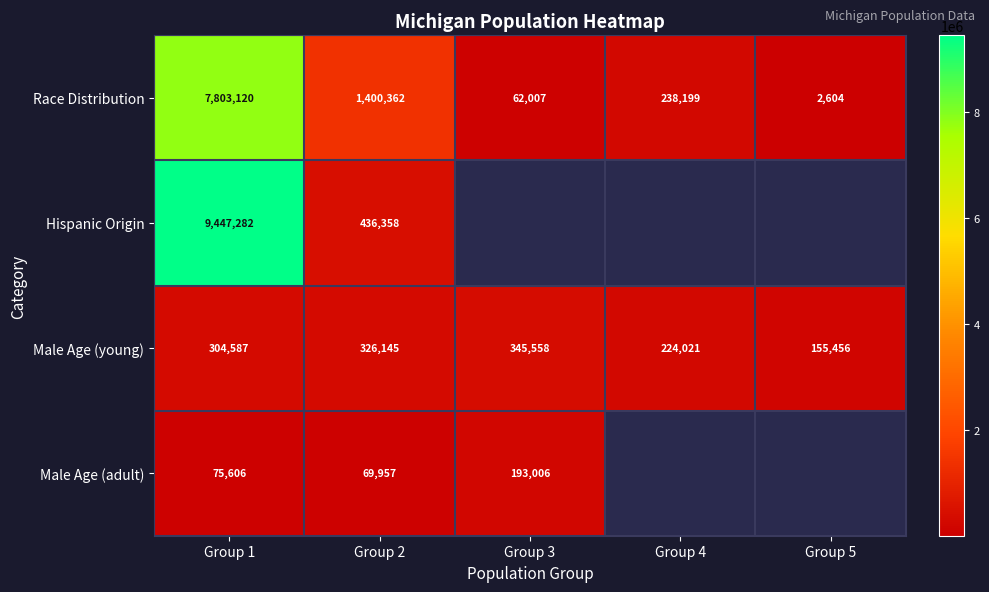

Is the value of Race Distribution at Group 1 greater than the value of Male Age (young) at Group 2?

Yes